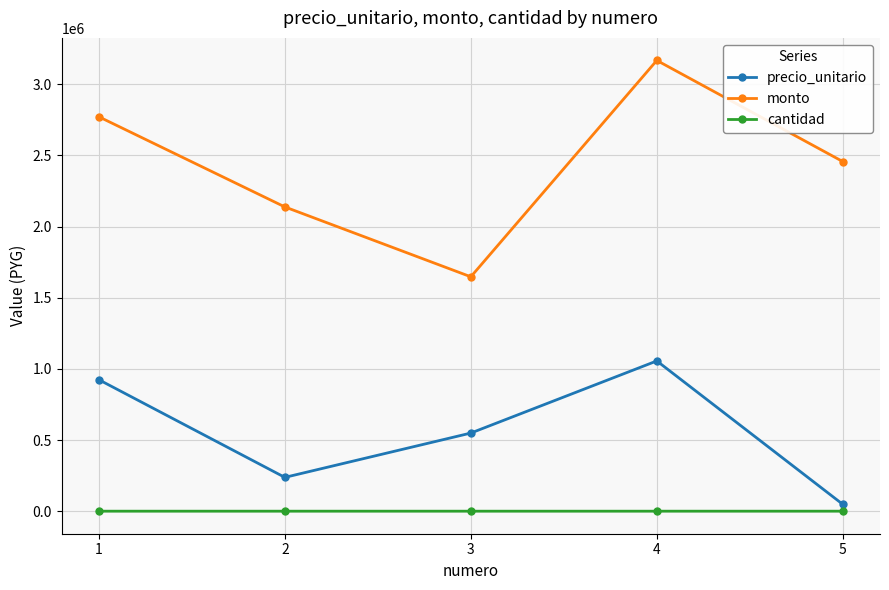

What is the value of the monto point at the 1st from the left?

2772000